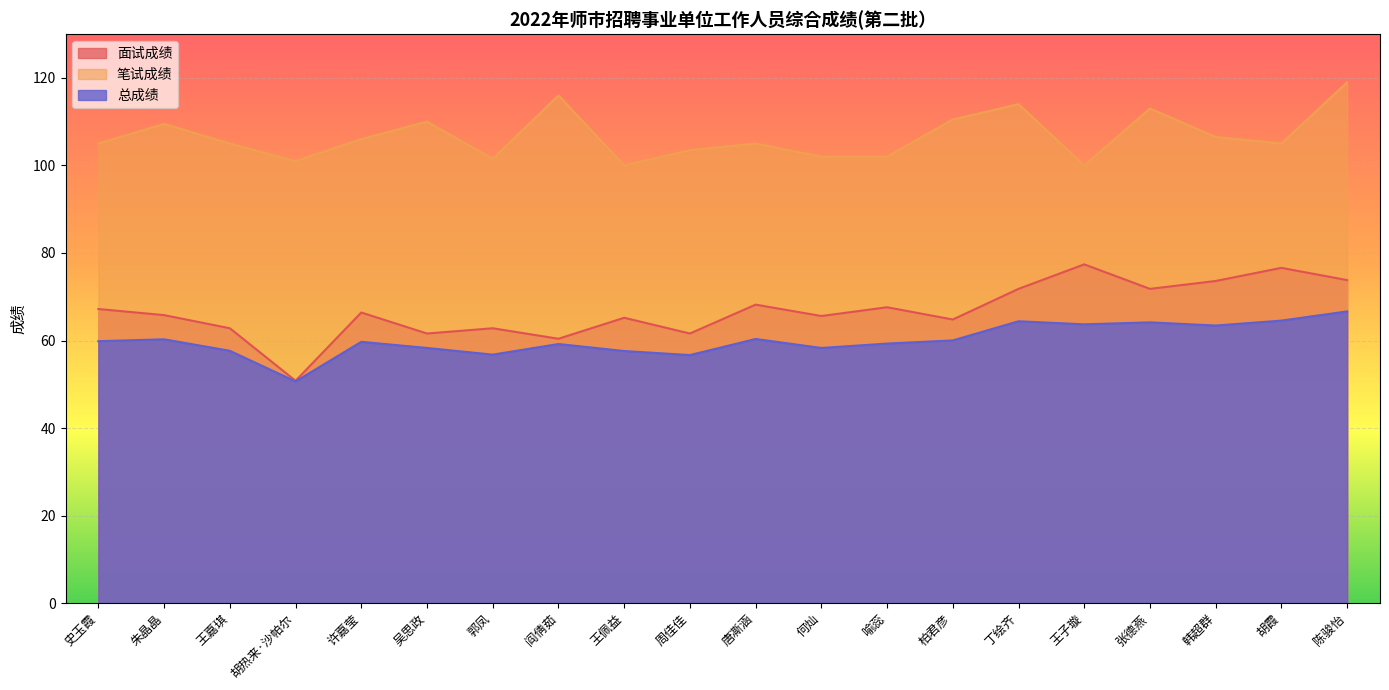

What is the label of the 16th point from the right?

许嘉莹